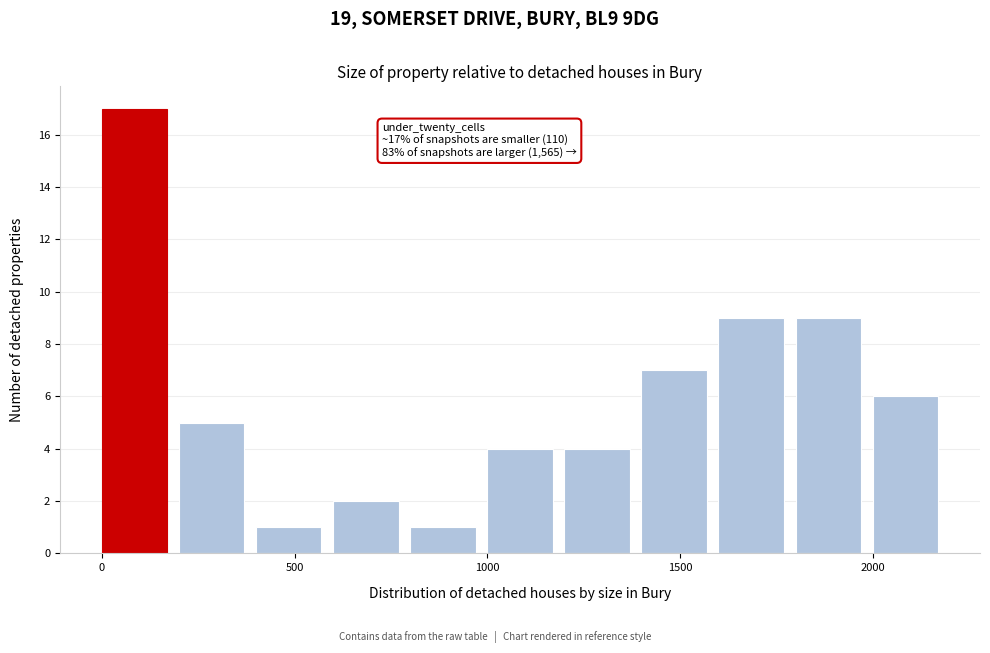

Over which range of the x-axis is the bar tallest?

0 to 200